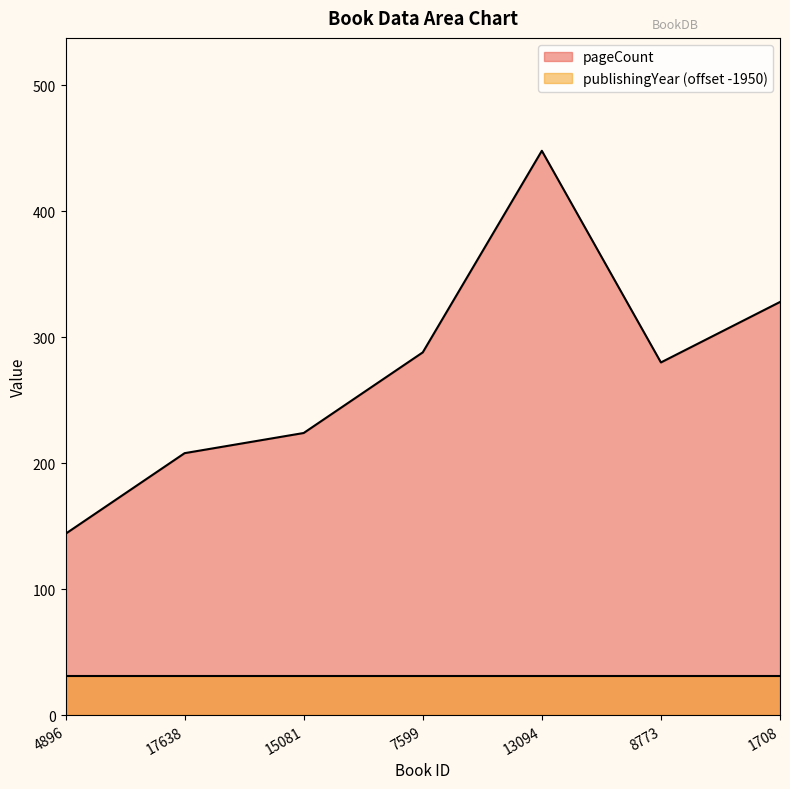

The value at 15081 is 224. True or false?

True